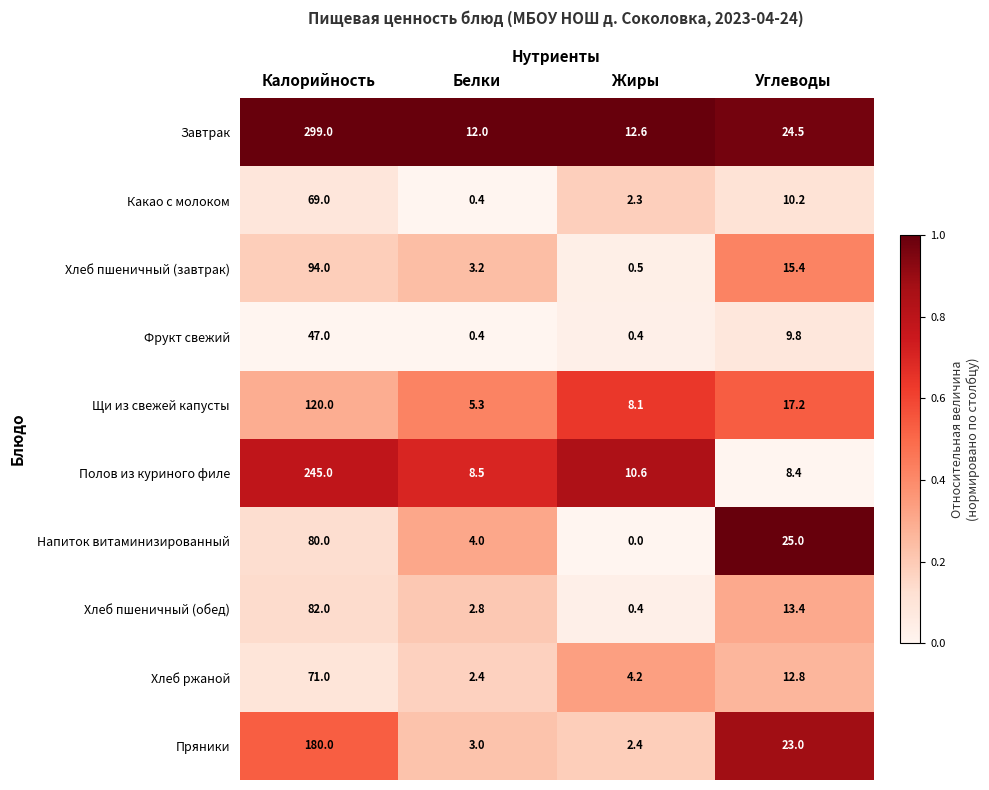

Is it true that Хлеб пшеничный (завтрак) equals 15.4 at Углеводы?

True